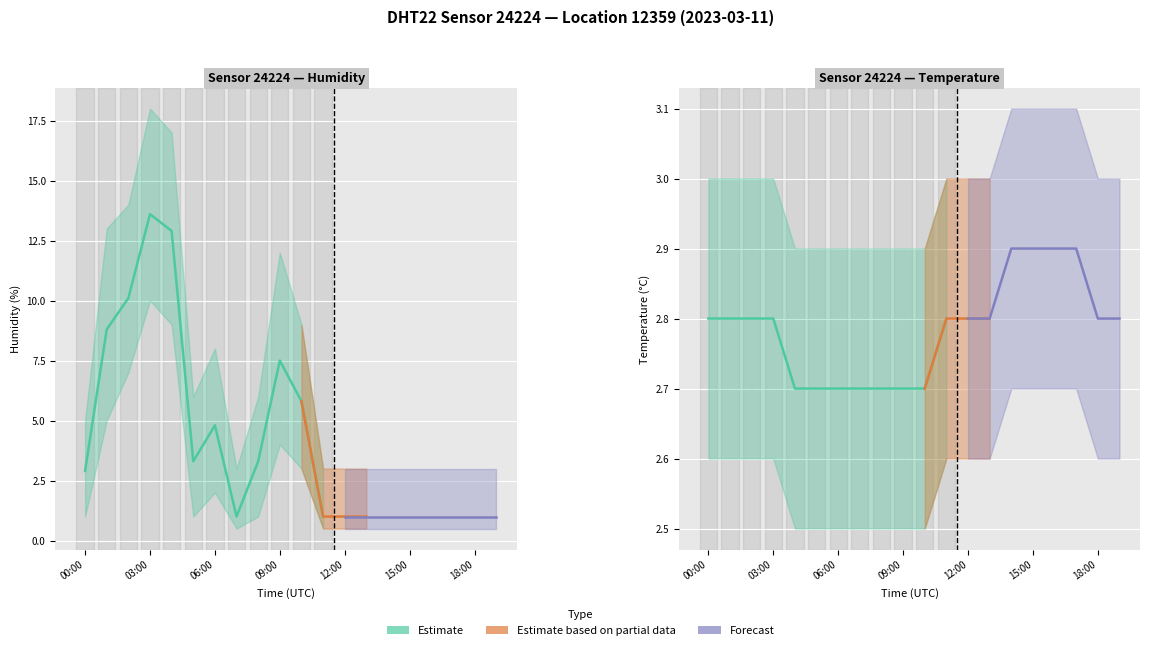

In humidity, how many points are lower than both neighbors (excluding endpoints)?

2